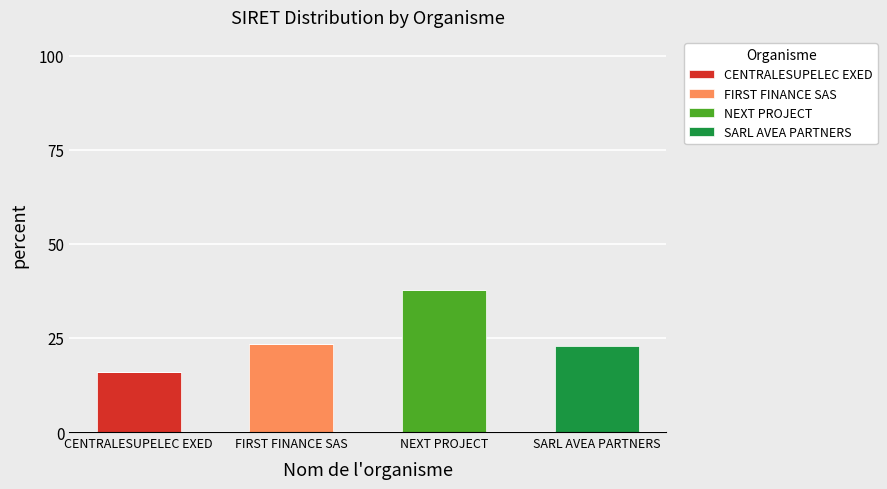

What is the total value across all series at FIRST FINANCE SAS?

23.4